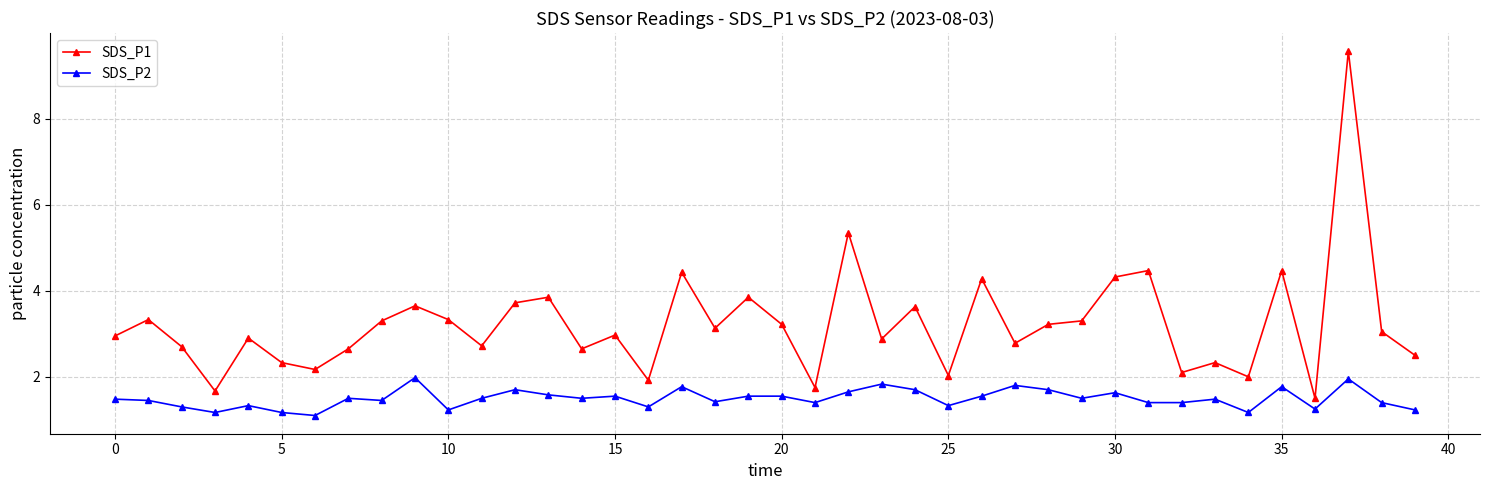

Which series has the widest spread of values?

SDS_P1